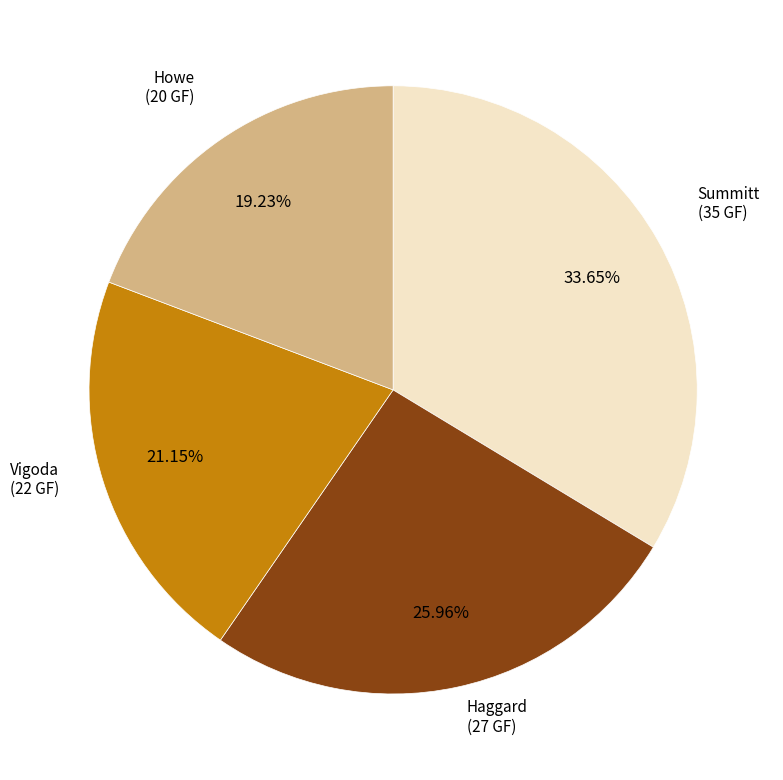

Does Haggard account for over 50% of the chart?

No